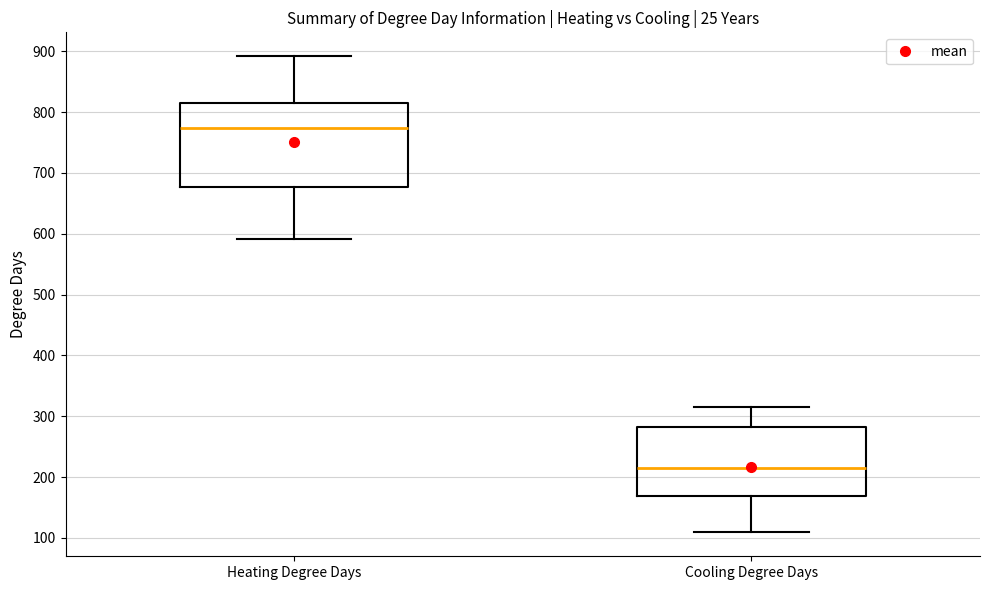

Reading left to right, read every box against the y-axis: the position of its median line, the range the box covers, and the ends of its whiskers. The values are not printed on the chart, so give them approximately, as read against the axis.

Heating Degree Days: median 770, box 680 to 810, whiskers 590 to 890
Cooling Degree Days: median 210, box 170 to 280, whiskers 110 to 320